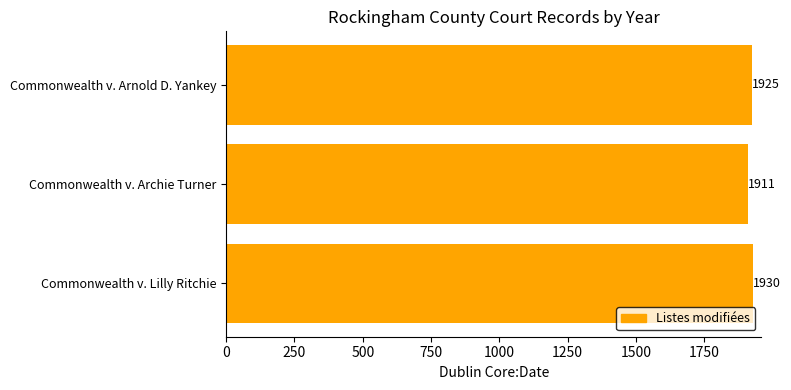

Which category has the lowest value across all series?

Commonwealth v. Archie Turner